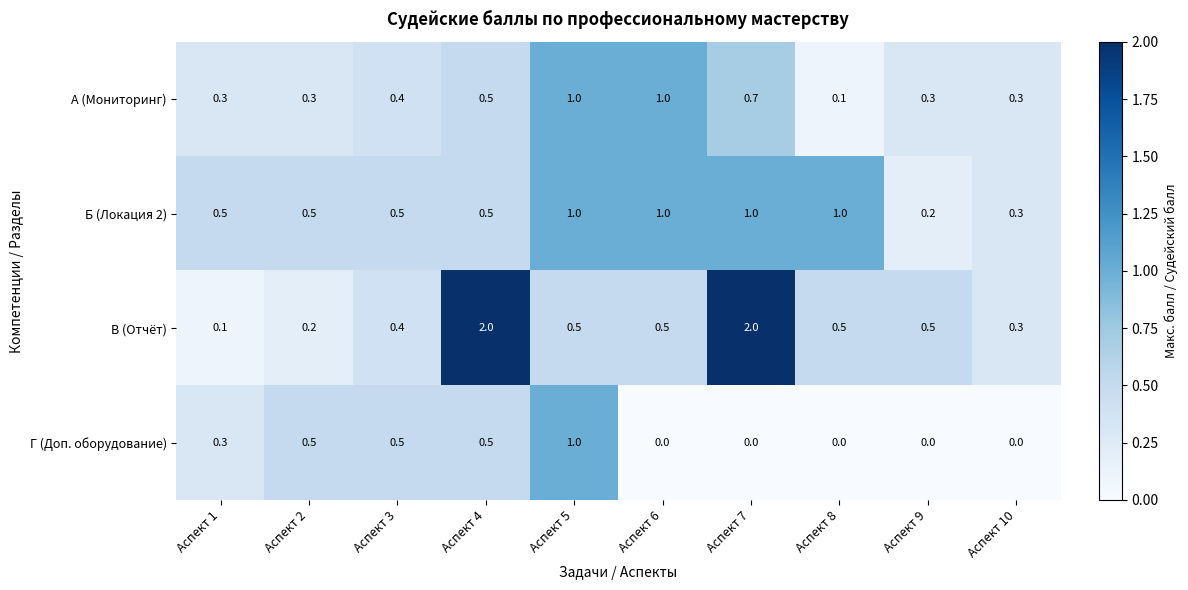

Which series has the widest spread of values?

В (Отчёт)